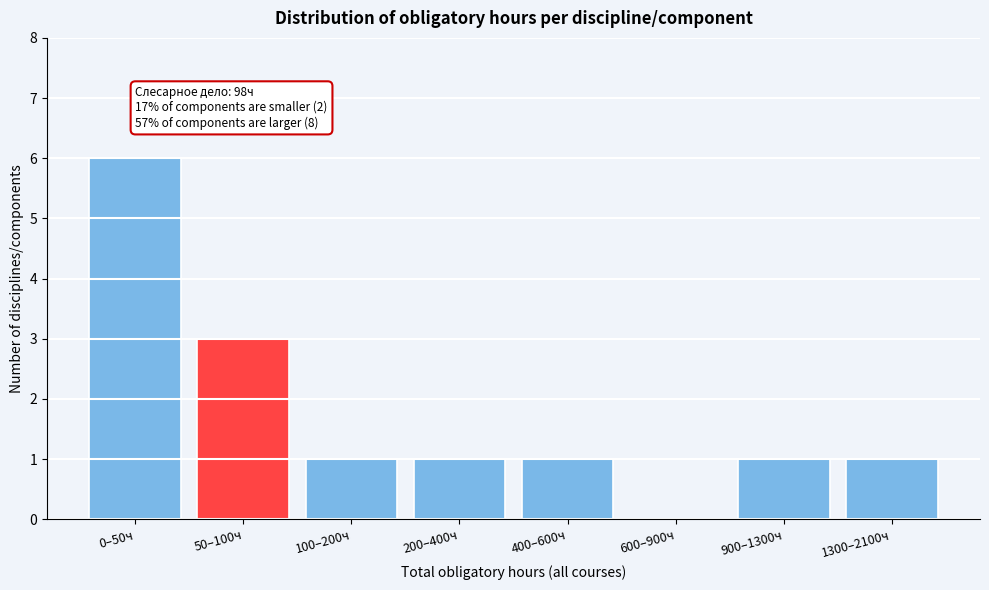

Reading right to left, what are all the values shown in this chart?

1300–2100ч=1	900–1300ч=1	600–900ч=0	400–600ч=1	200–400ч=1	100–200ч=1	50–100ч=3	0–50ч=6